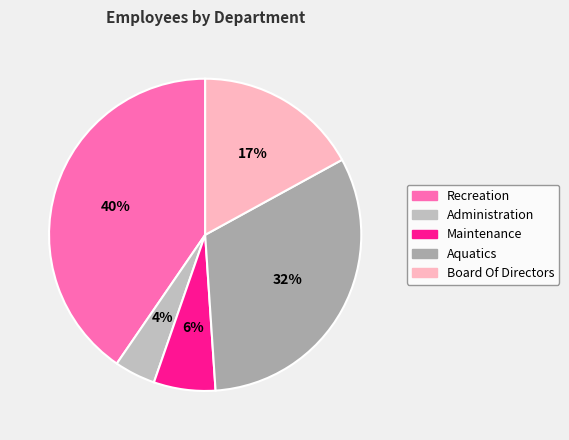

To the nearest percent, what is the difference between the largest and smallest slice percentages?

36%